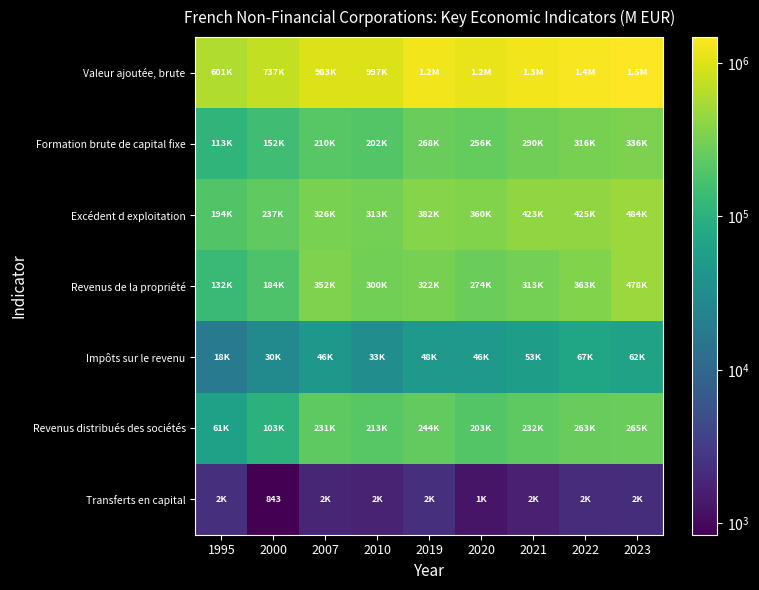

At which label does Transferts en capital reach its minimum?

2000